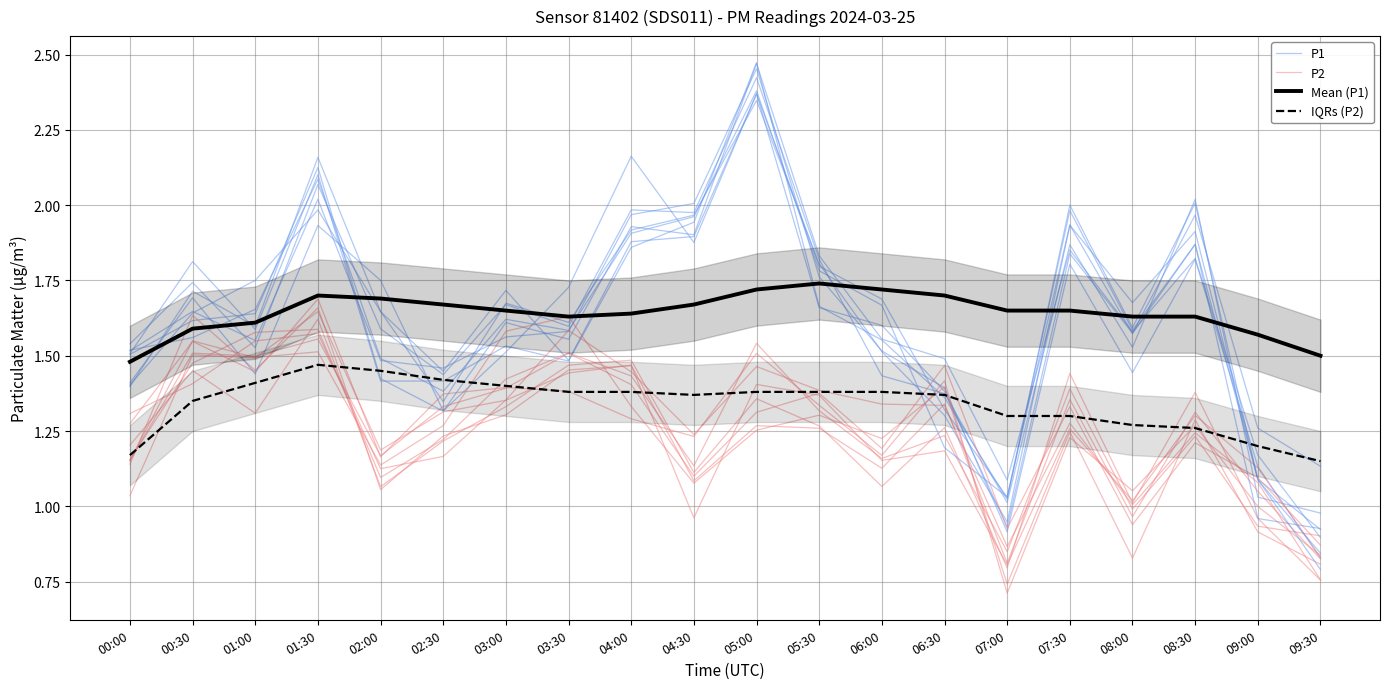

Rank the categories by IQRs (P2) value from lowest to highest.

09:30, 00:00, 09:00, 08:30, 08:00, 07:00, 07:30, 00:30, 04:30, 06:30, 03:30, 04:00, 05:00, 05:30, 06:00, 03:00, 01:00, 02:30, 02:00, 01:30